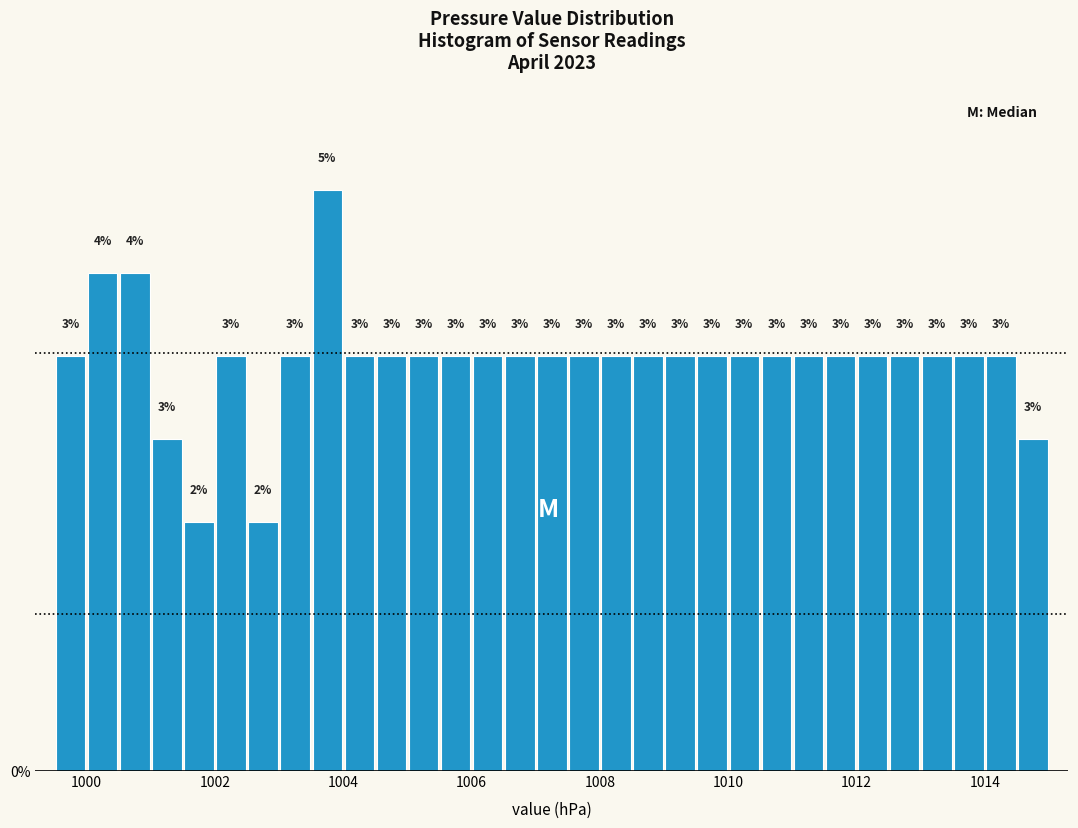

Read against the x-axis, roughly where is the centre of the tallest bar?

1003.8